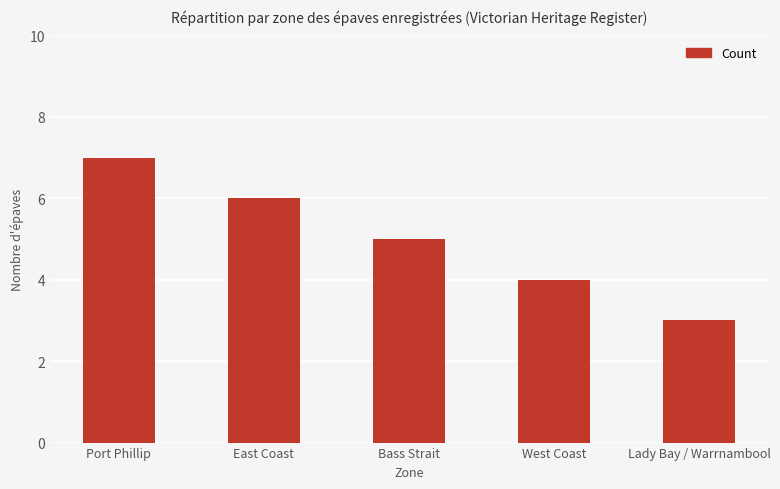

What is the maximum value shown in the chart?

7